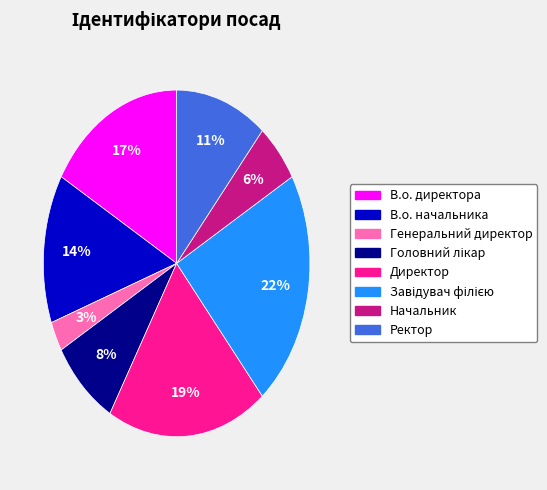

True or false: Ректор accounts for 6% of the total.

False